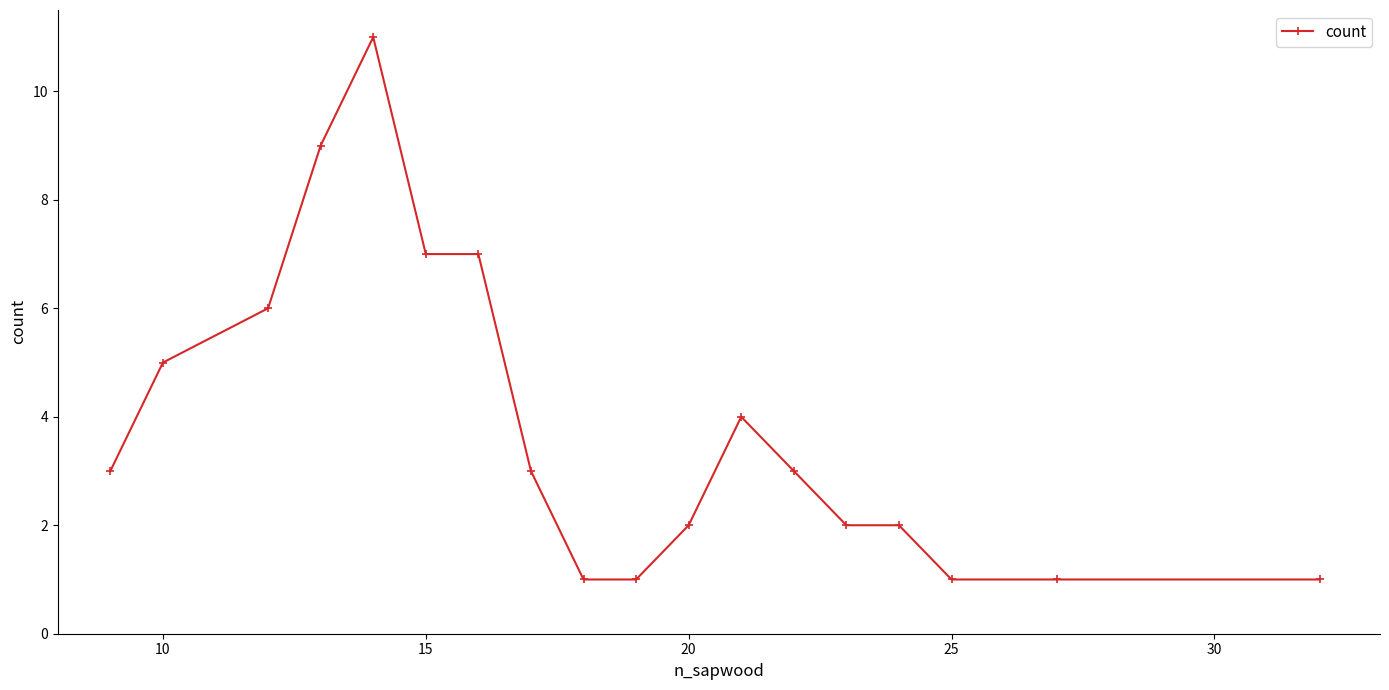

True or false: the data has more than 1 interior local peaks.

True